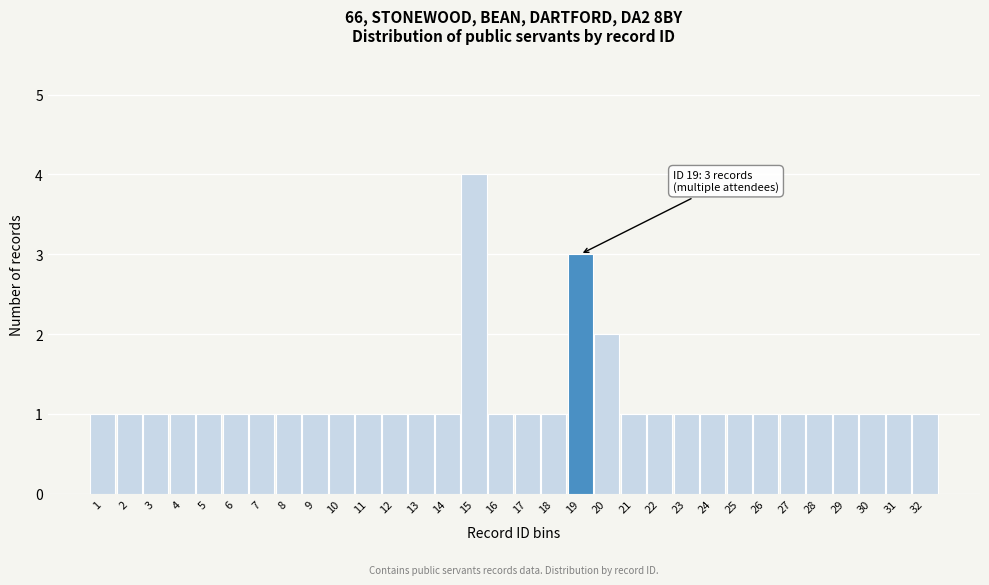

Which range on the x-axis has the tallest bar?

14.5 to 15.5